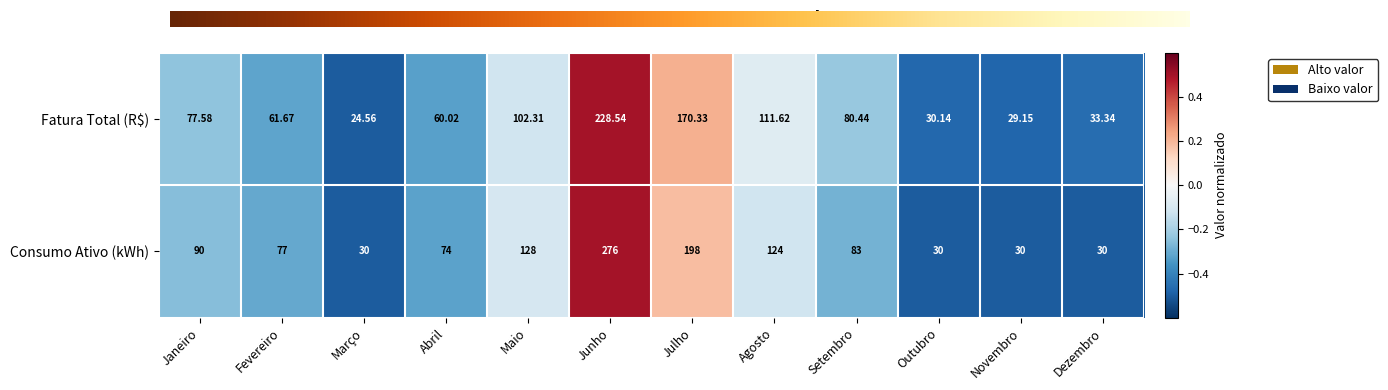

What is the maximum value for Fatura Total (R$)?

228.5